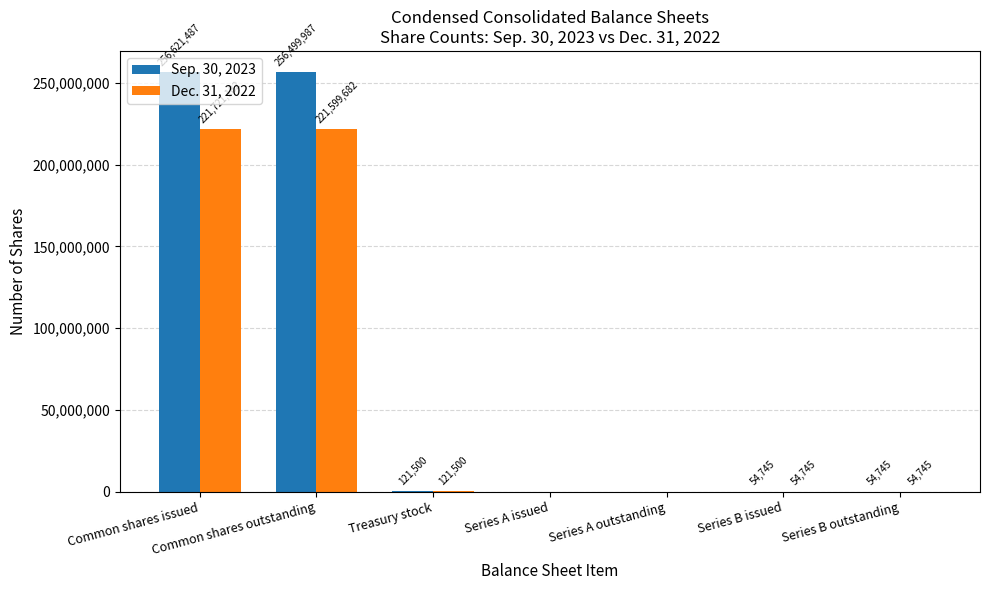

Count the number of categories in the chart.

7